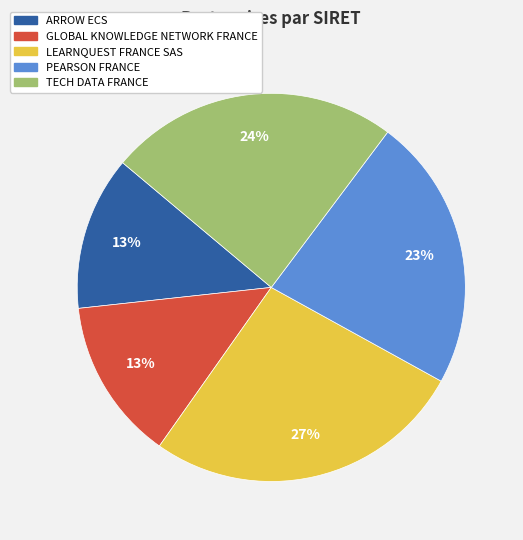

To the nearest percent, what is the average slice percentage?

20%